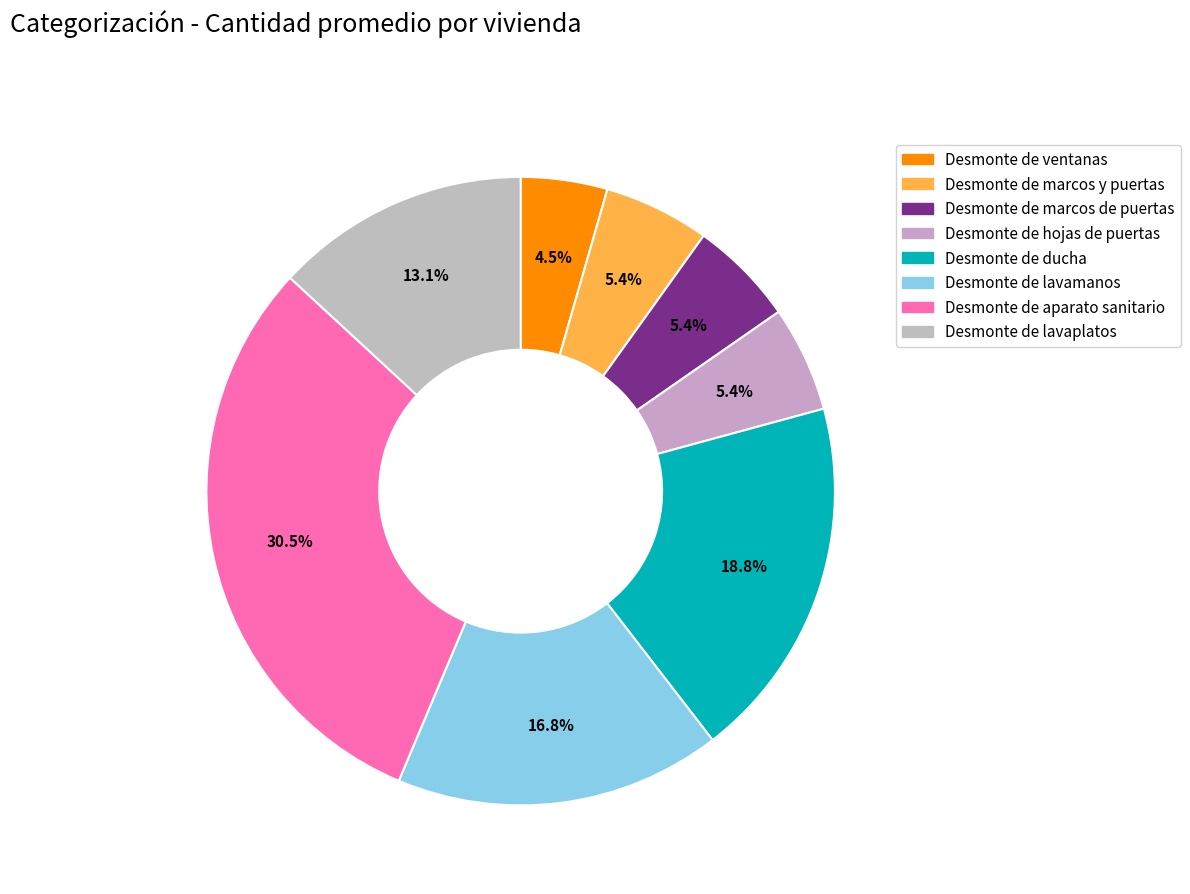

To the nearest percent, what is the difference between the largest and smallest slice percentages?

26%